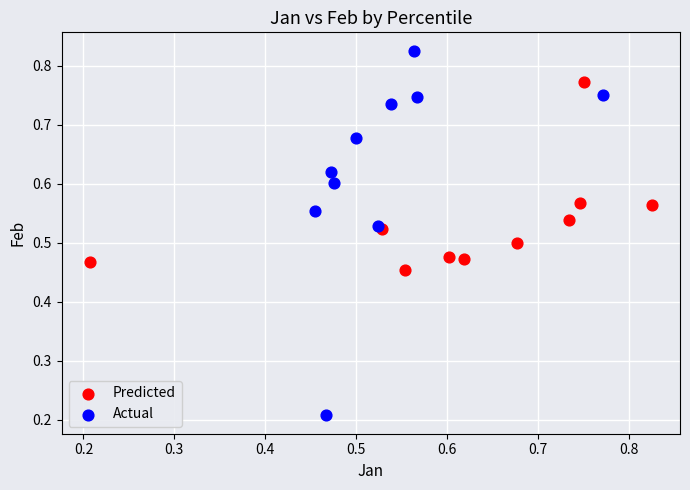

Which series reaches the minimum Y coordinate?

Actual